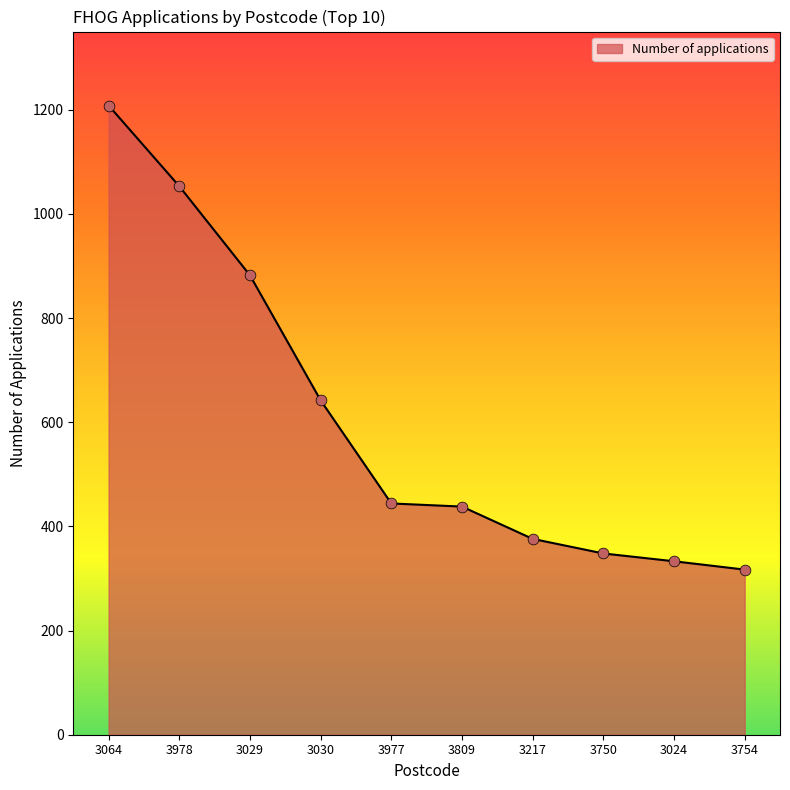

What is the change in value from 3809 to 3217?

-62